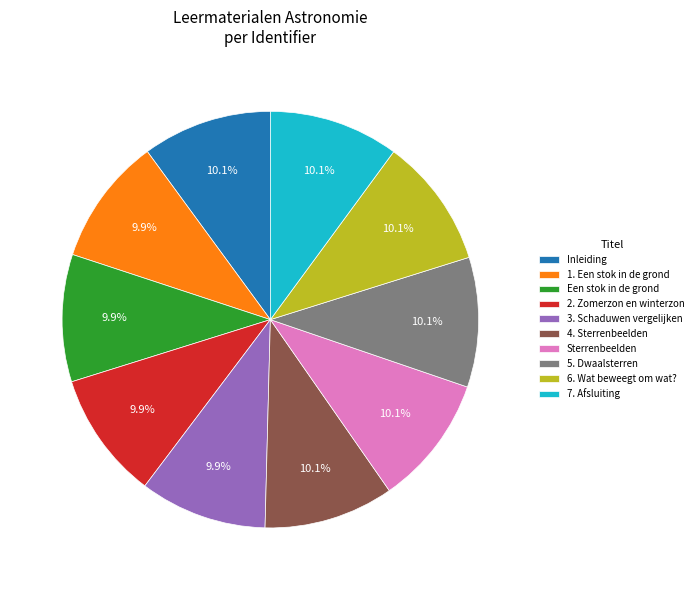

To the nearest percent, what portion does 5. Dwaalsterren represent?

10%